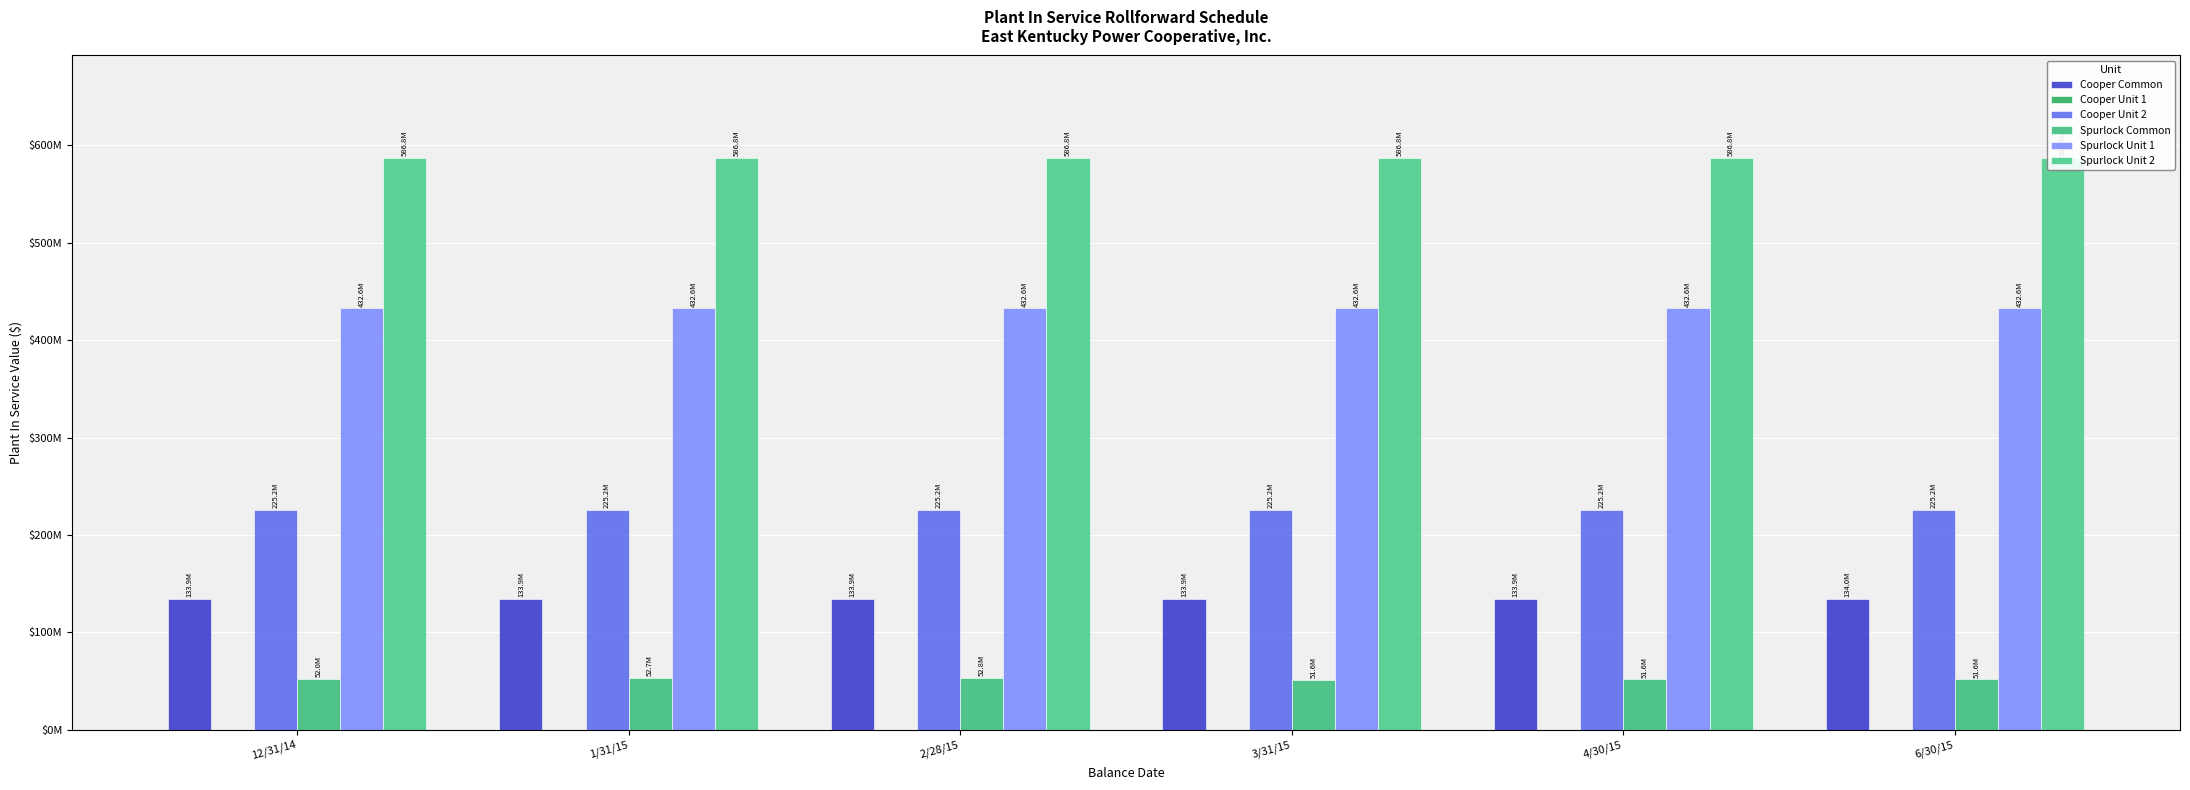

What is the approximate value of Spurlock Unit 2 at 2/28/15?

586768339.3